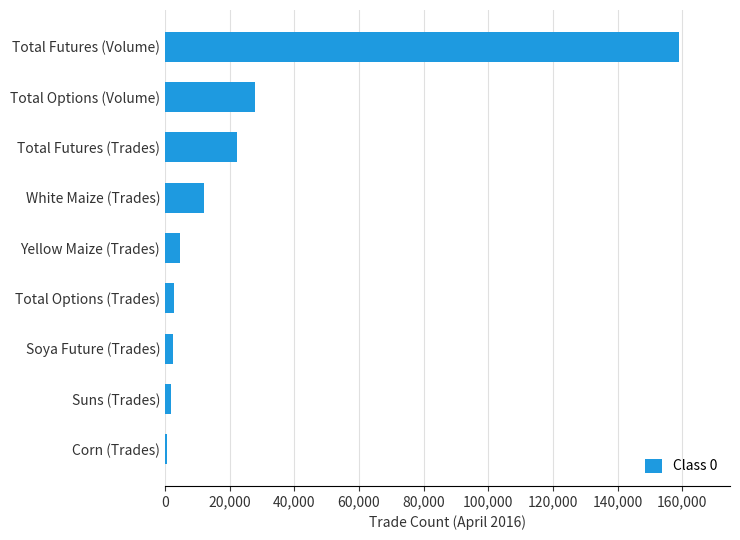

What is the average value?

25981